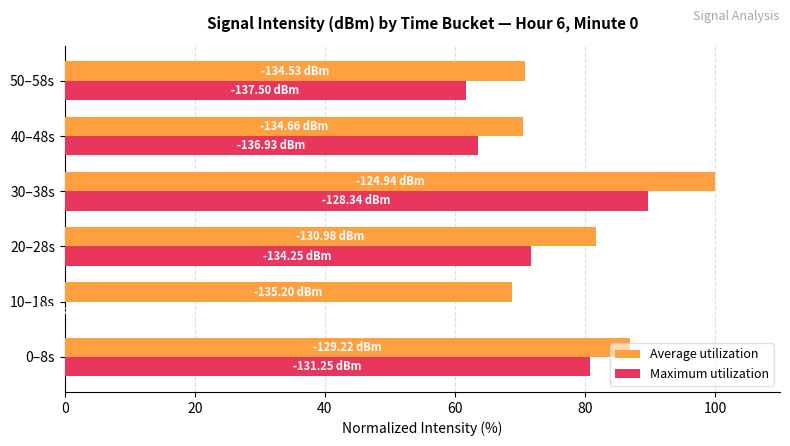

What is the sum of all Maximum utilization values?

367.4